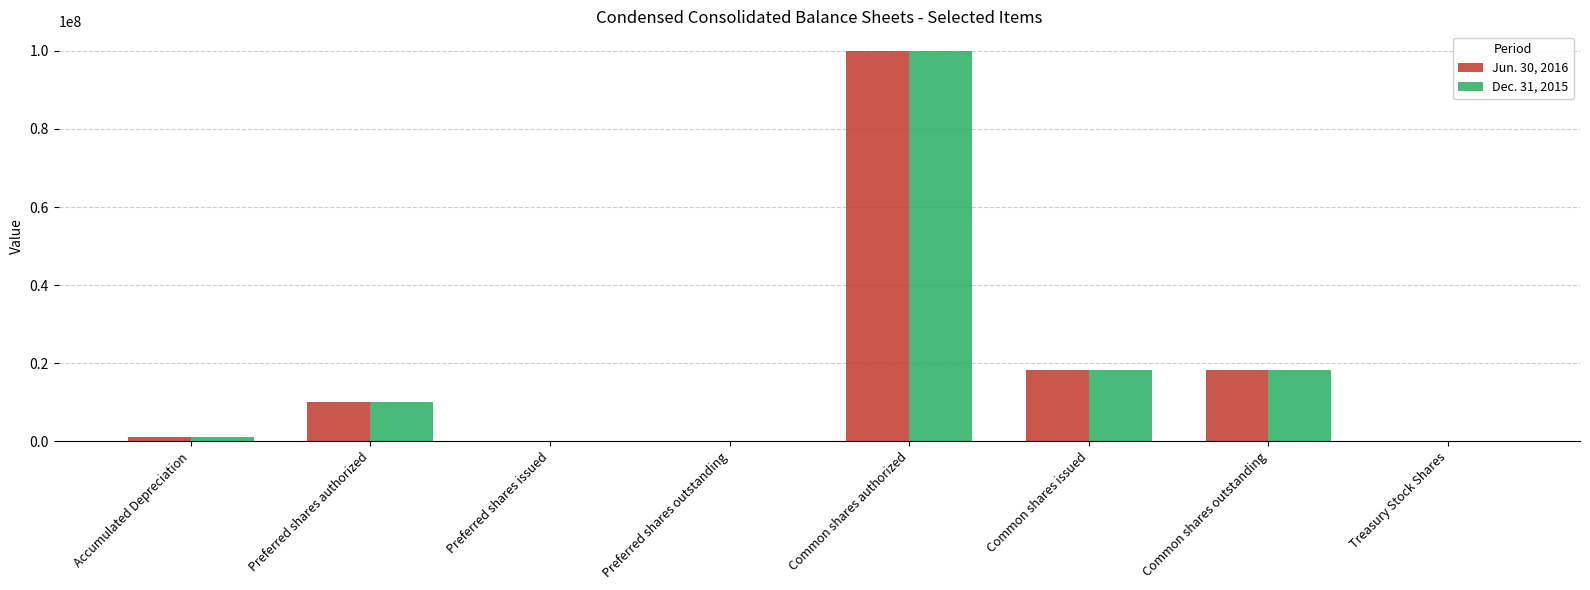

The value of Dec. 31, 2015 at Accumulated Depreciation is 1060750. True or false?

True